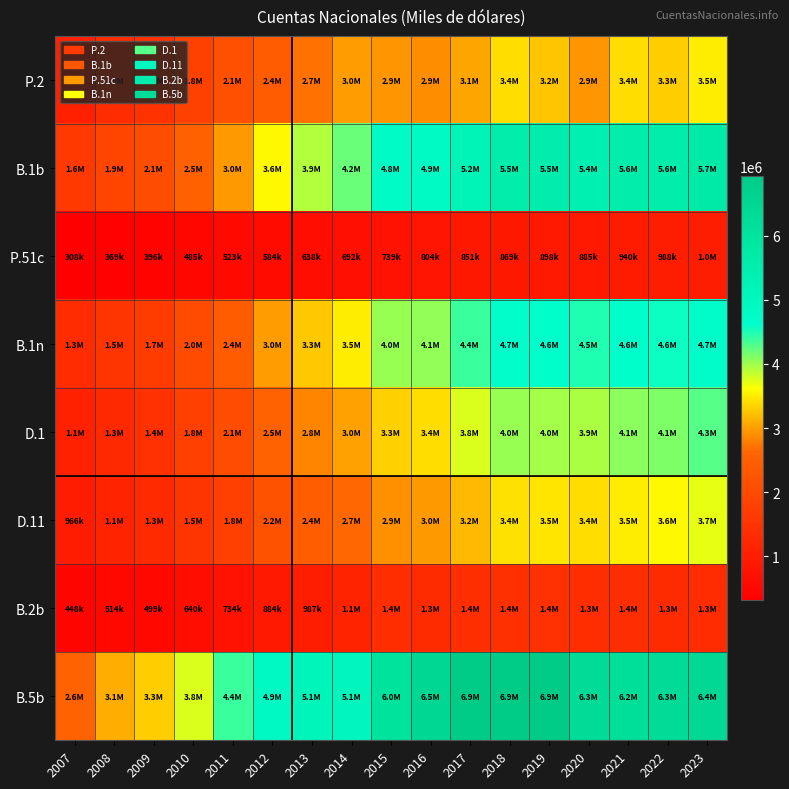

Which series changed the most between 2009 and 2019?

B.5b